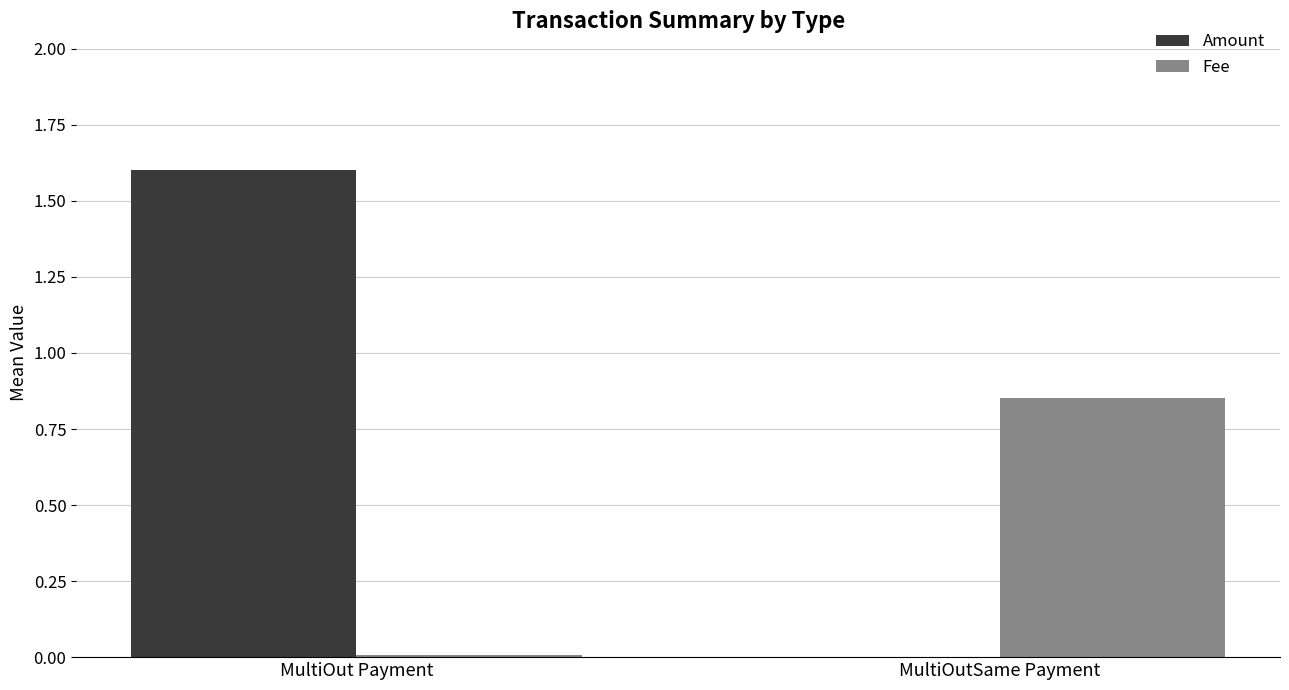

What are all the series names shown in the legend?

Amount, Fee